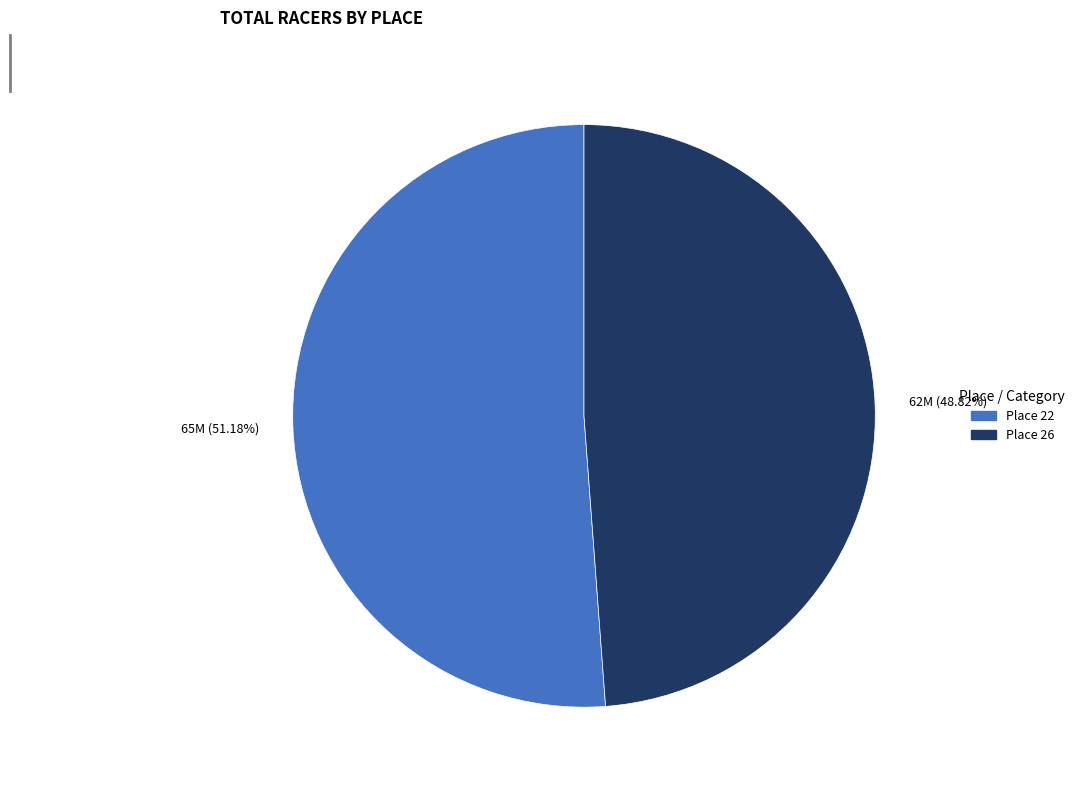

Rank the categories by value from highest to lowest.

Place 22, Place 26